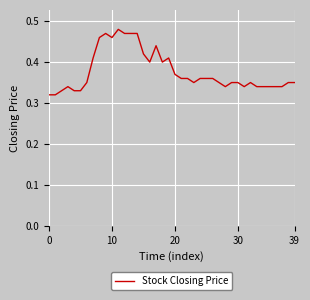

How many lines are shown in the chart?

1